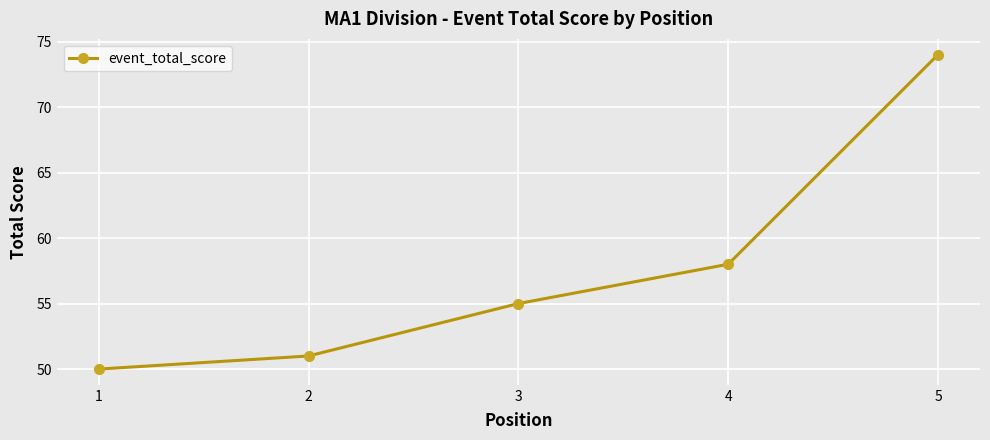

The chart shows a value of 11 at 3. True or false?

False